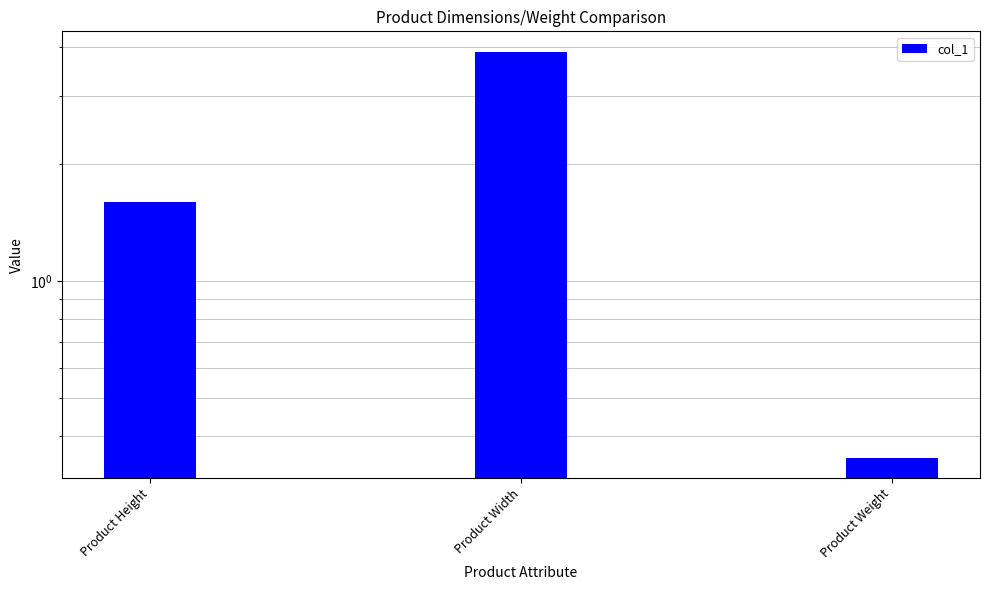

Reading left to right, transcribe all the data shown in this chart.

1.6	3.9	0.4